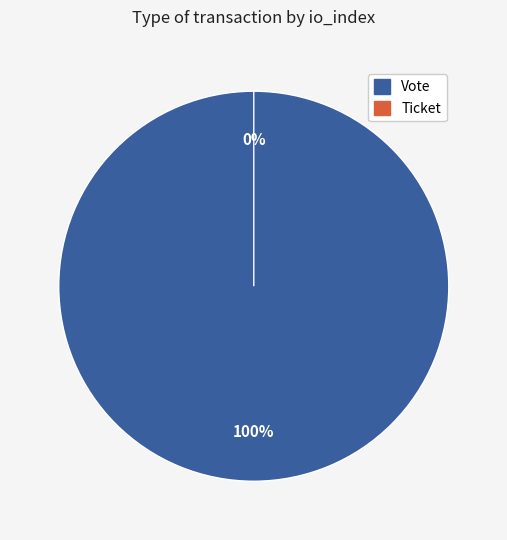

Which has a higher value, Ticket or Vote?

Vote